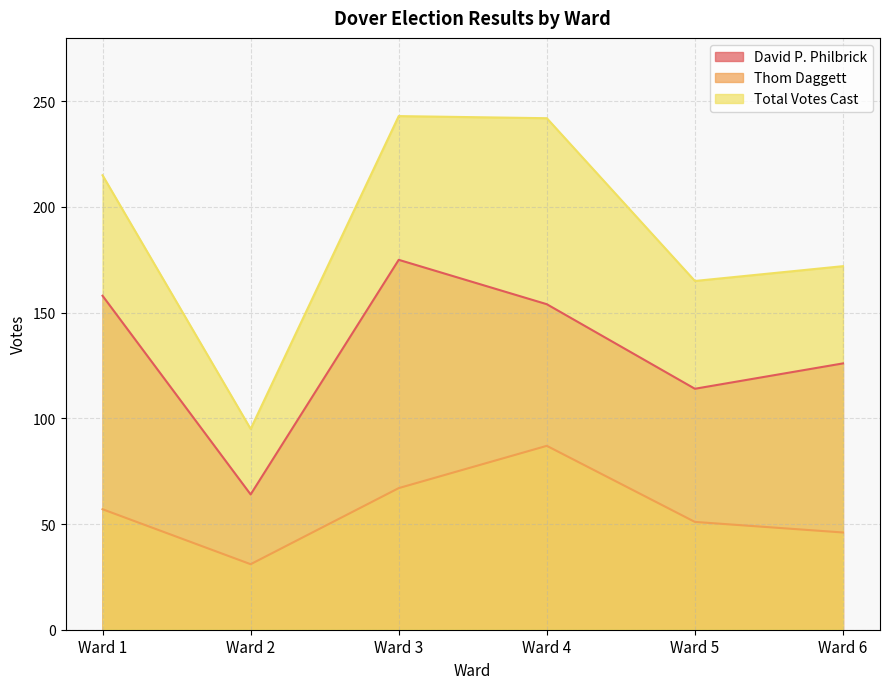

The Thom Daggett series shows 46 at Ward 6. True or false?

True